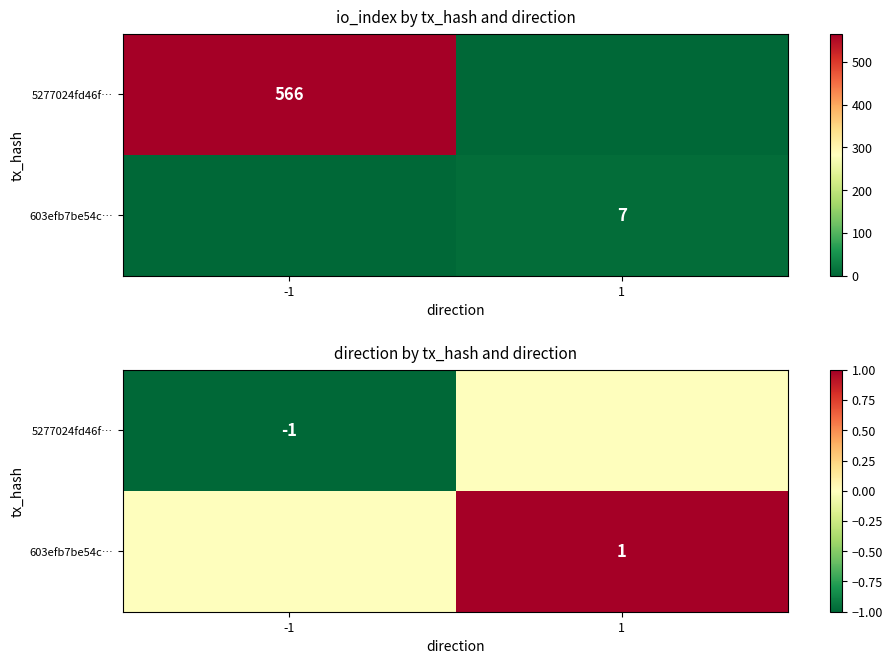

What is the difference between the maximum and minimum values in the 5277024fd46f… series?

1